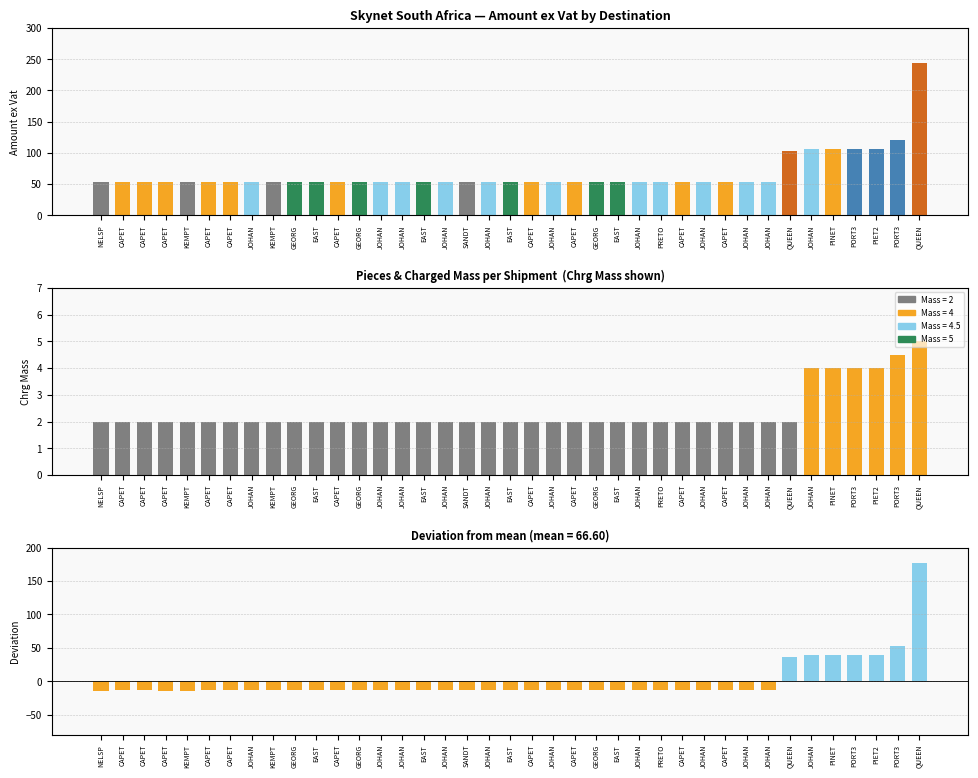

Are the bars horizontal?

No